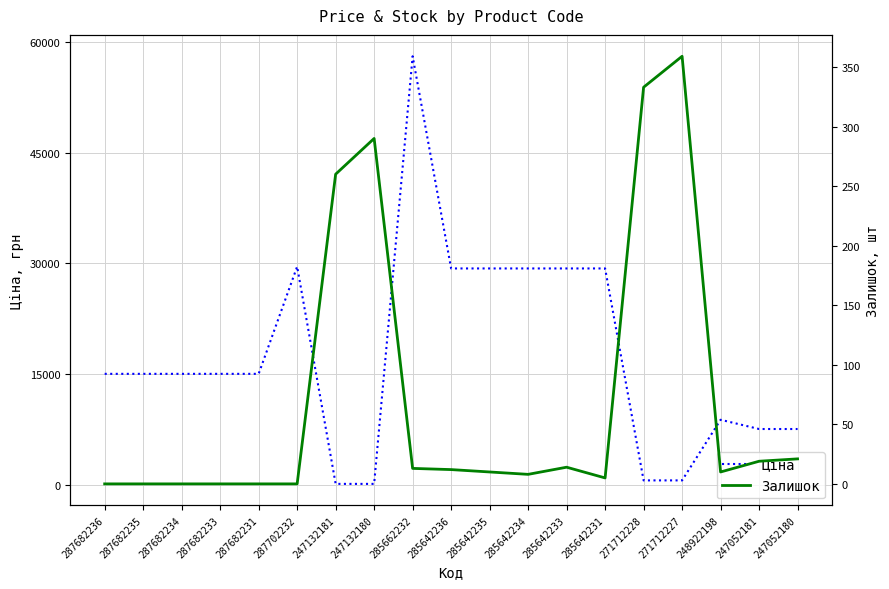

At which category does the chart reach its peak across all series?

285662232